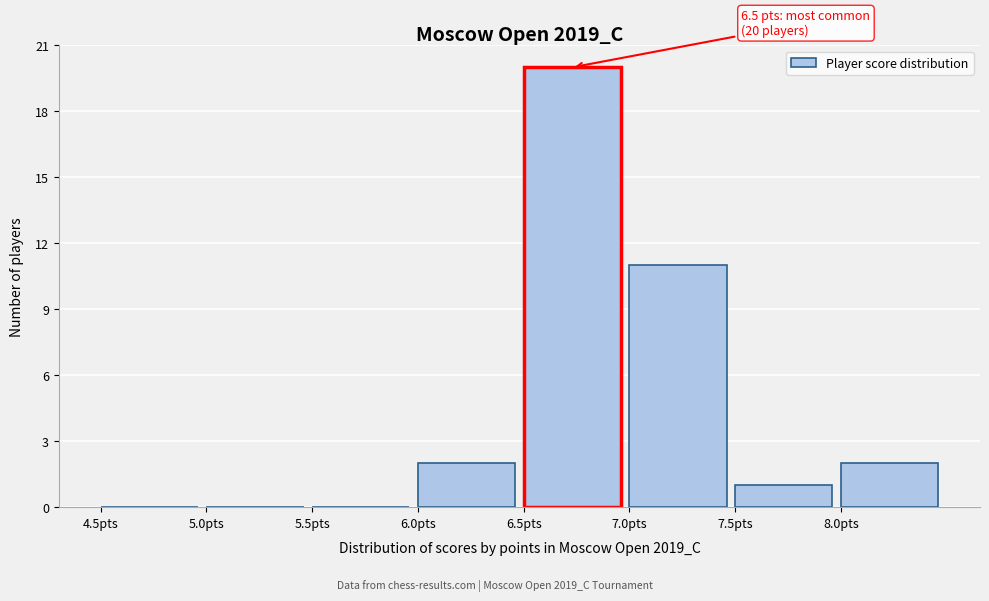

Which range on the x-axis has the tallest bar?

6.5 to 7.0